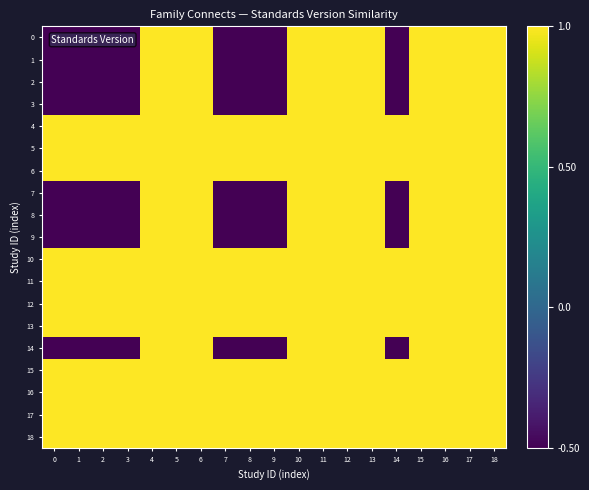

Count the number of data series in this chart.

19